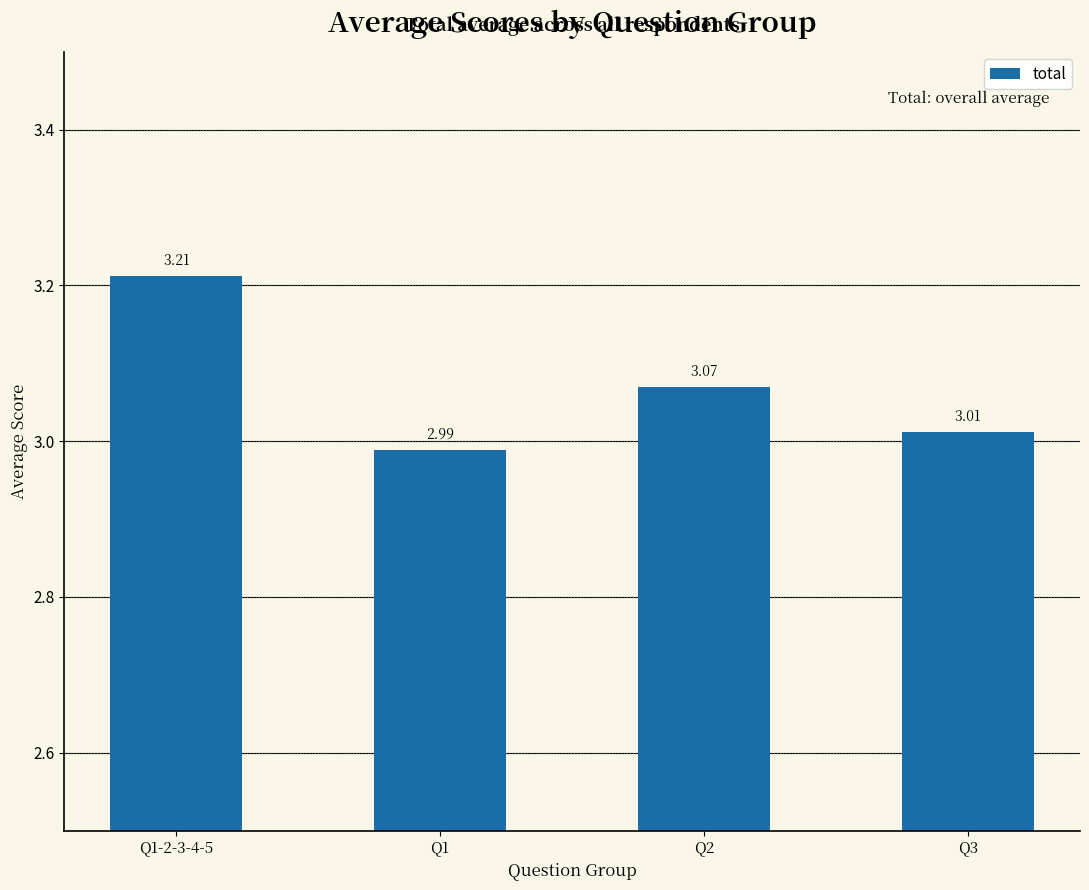

What is the sum of all values?

12.3